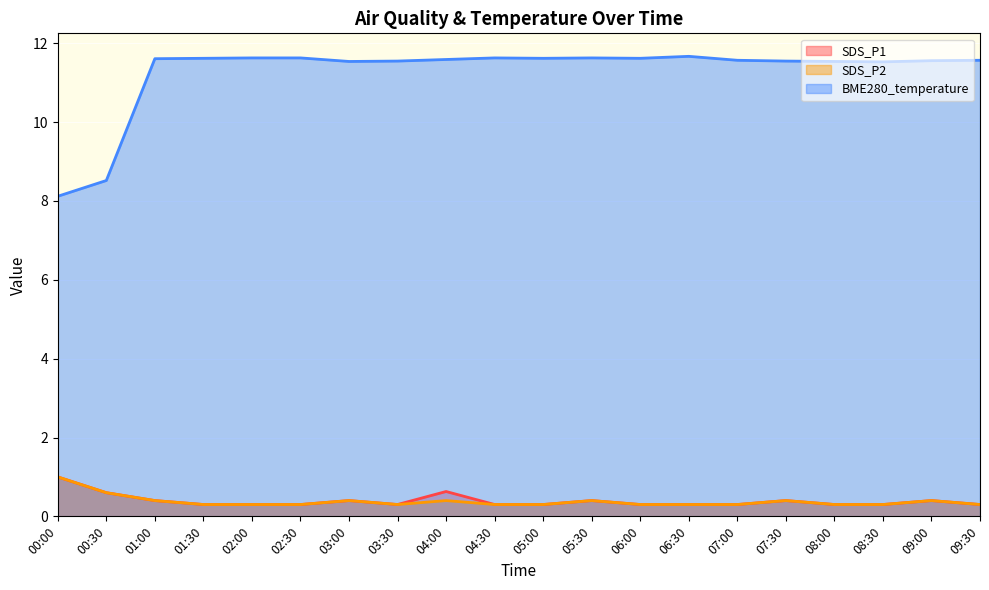

What is the total value across all series at 02:00?

12.2